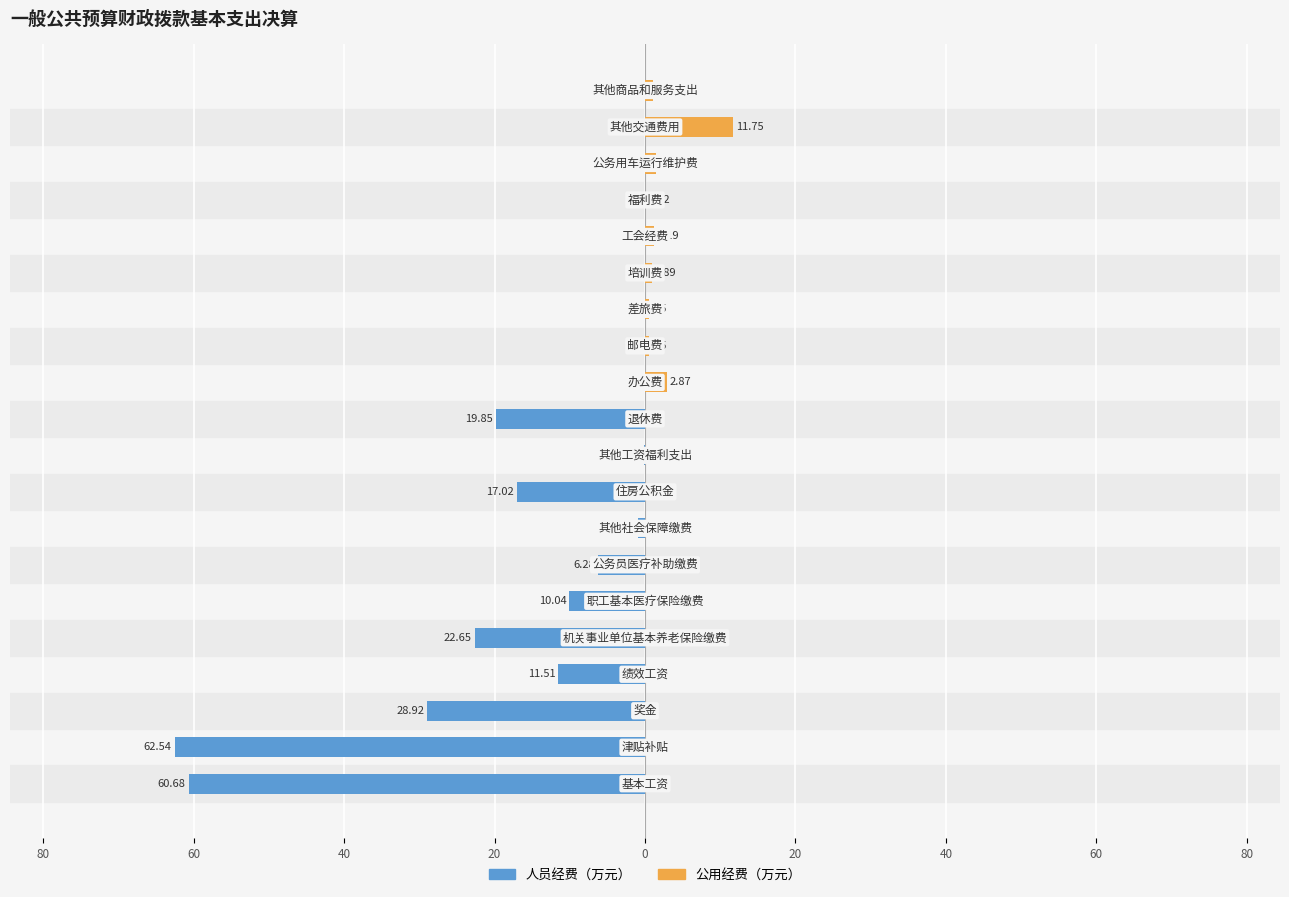

Reading left to right, extract all data points from this chart.

人员经费（万元）: -60.7	-62.5	-28.9	-11.5	-22.6	-10.0	-6.3	-0.9	-17.0	-0.1	-19.9	0.0	0.0	0.0	0.0	0.0	0.0	0.0	0.0	0.0
公用经费（万元）: 0.0	0.0	0.0	0.0	0.0	0.0	0.0	0.0	0.0	0.0	0.0	2.9	0.5	0.5	0.9	1.2	0.0	1.5	11.8	1.0